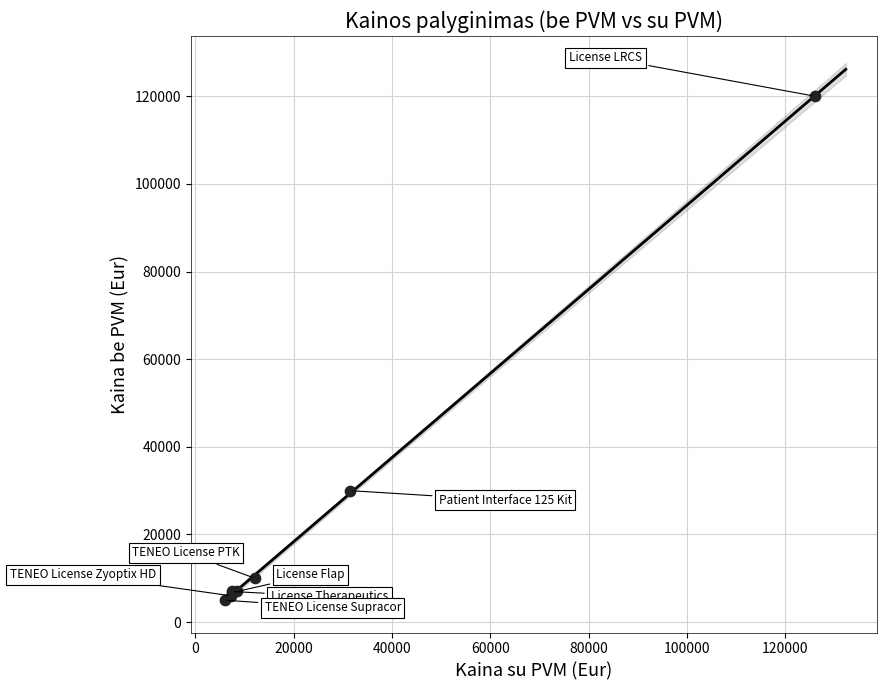

What Y value in the scatter plot is closest to 62500?

30000